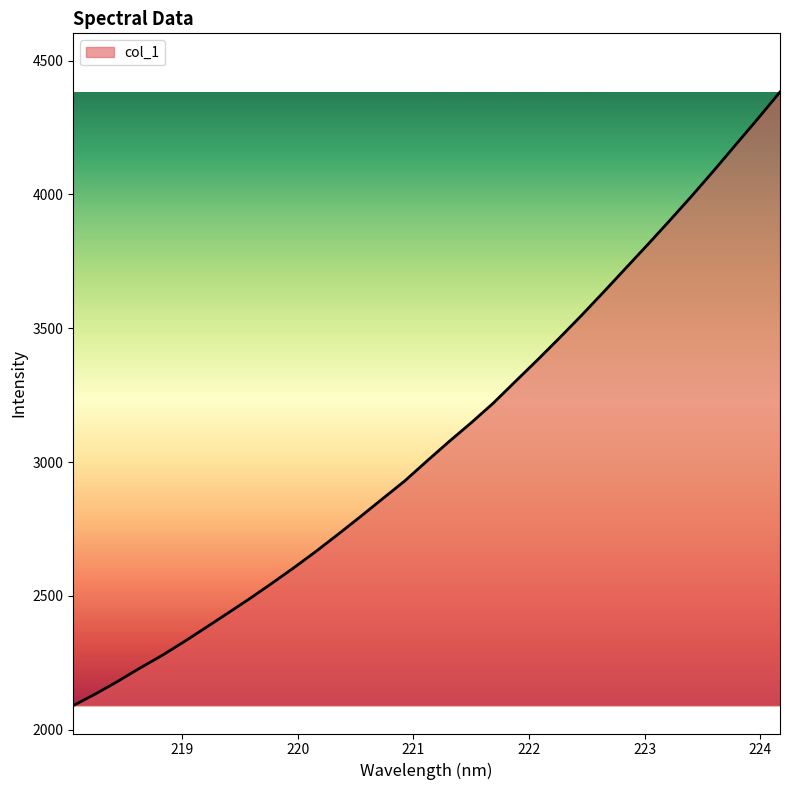

True or false: the data has more than 1 interior local peaks.

False